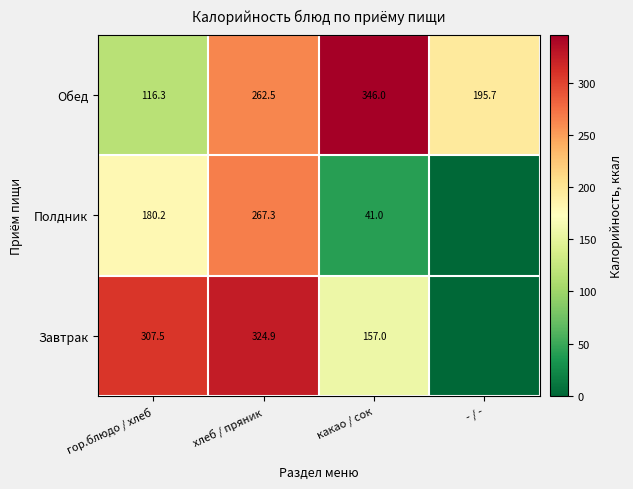

At which category does the chart reach its peak across all series?

какао / сок